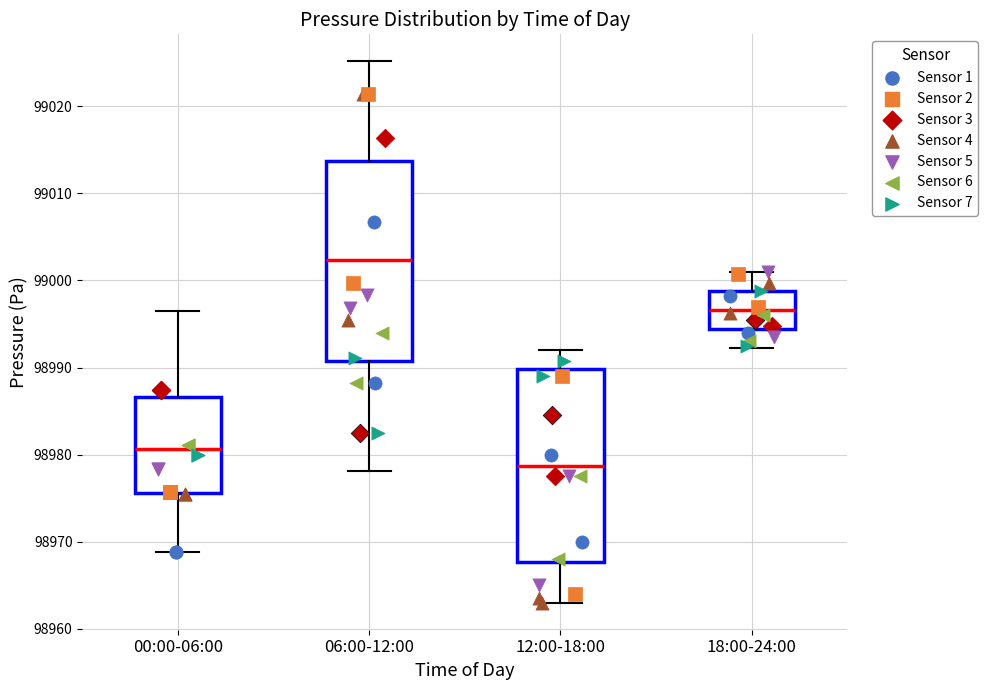

Reading left to right, read every box against the y-axis: the position of its median line, the range the box covers, and the ends of its whiskers. The values are not printed on the chart, so give them approximately, as read against the axis.

00:00-06:00: median 98981, box 98976 to 98987, whiskers 98969 to 98997
06:00-12:00: median 99002, box 98991 to 99014, whiskers 98978 to 99025
12:00-18:00: median 98979, box 98968 to 98990, whiskers 98963 to 98992
18:00-24:00: median 98997, box 98994 to 98999, whiskers 98992 to 99001